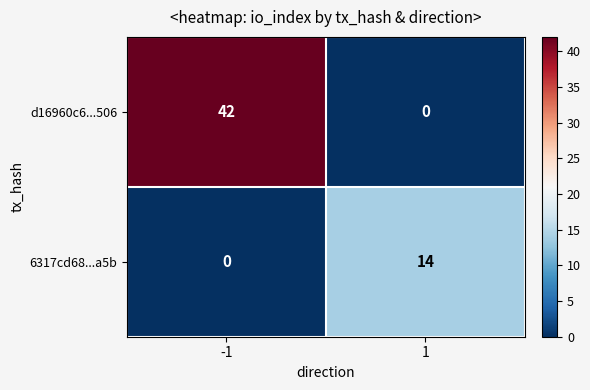

What value does the 6317cd68...a5b series have at 1?

14